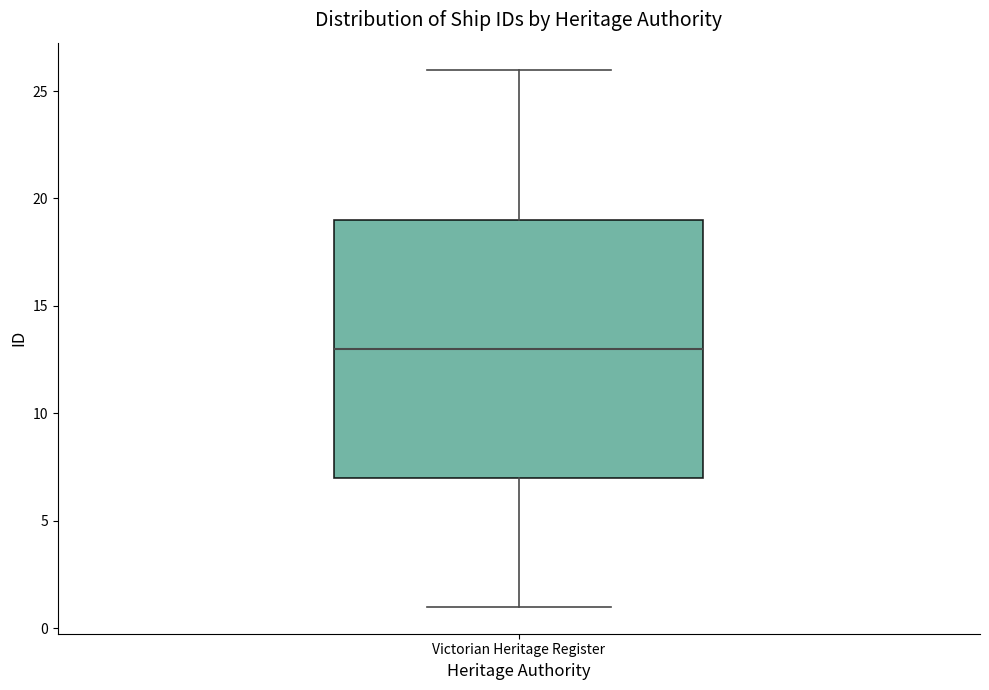

Where does the upper whisker of the box for Victorian Heritage Register end on the y-axis? The values are not printed on the chart, so give them approximately, as read against the axis.

26